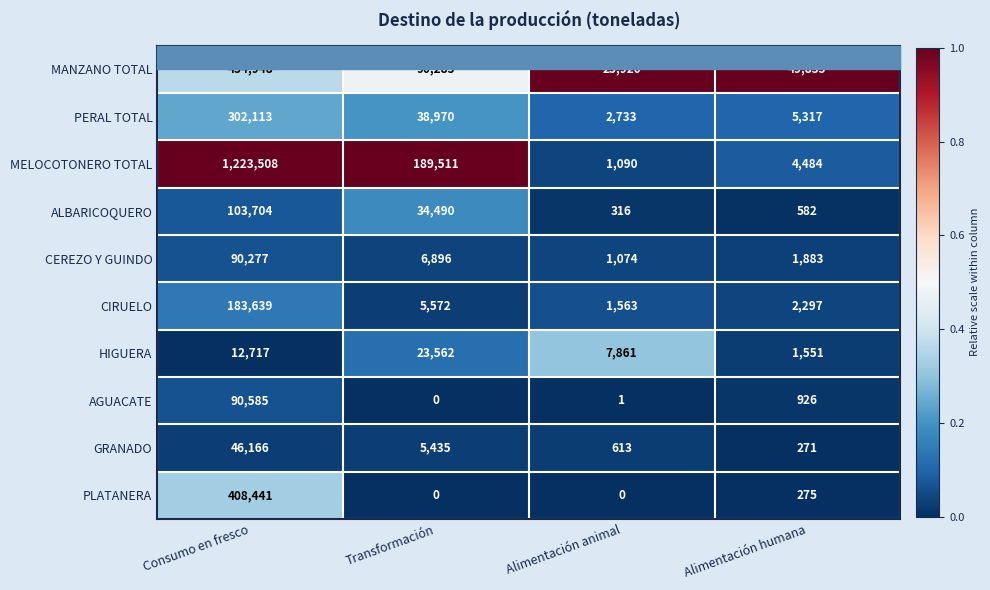

What value does the PERAL TOTAL series have at Alimentación animal, to the nearest 100?

2700